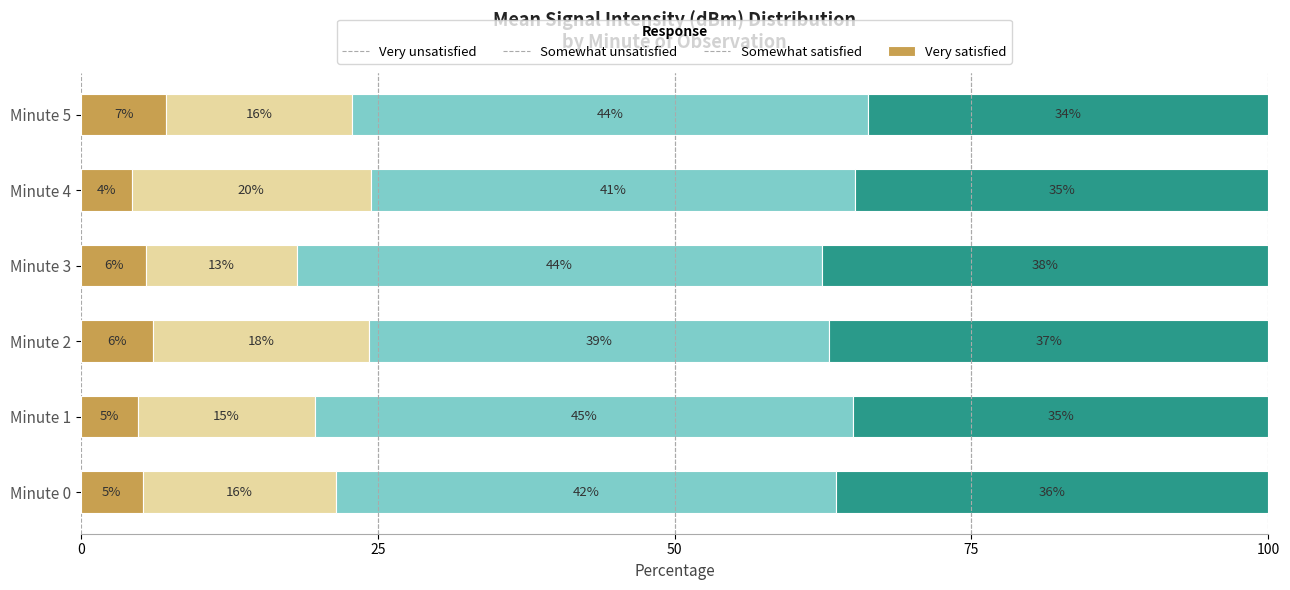

What are all the series names shown in the legend?

Very unsatisfied, Somewhat unsatisfied, Somewhat satisfied, Very satisfied